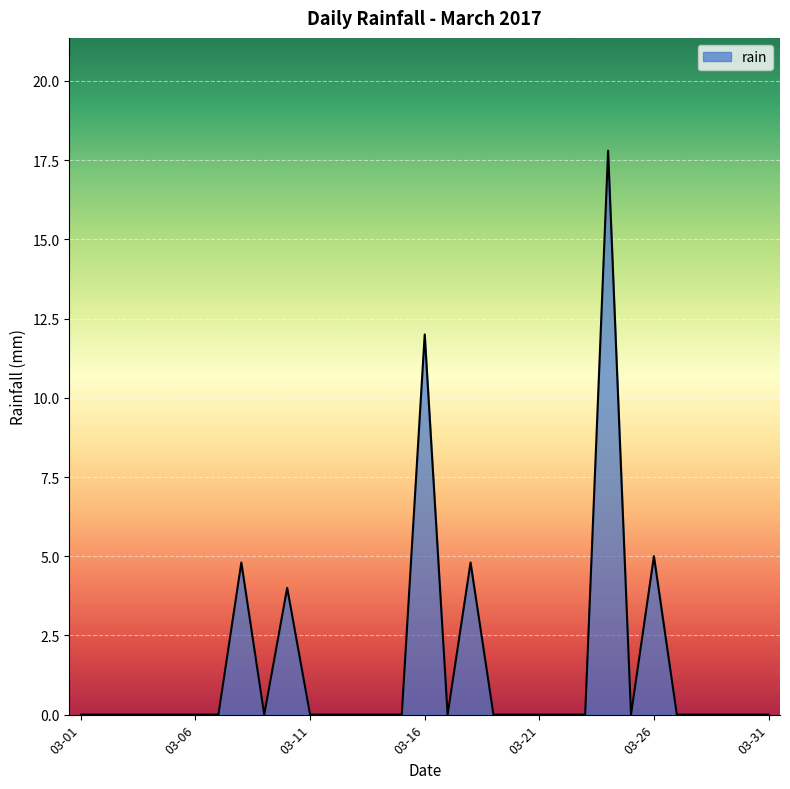

What is the difference between the maximum and minimum values?

17.8